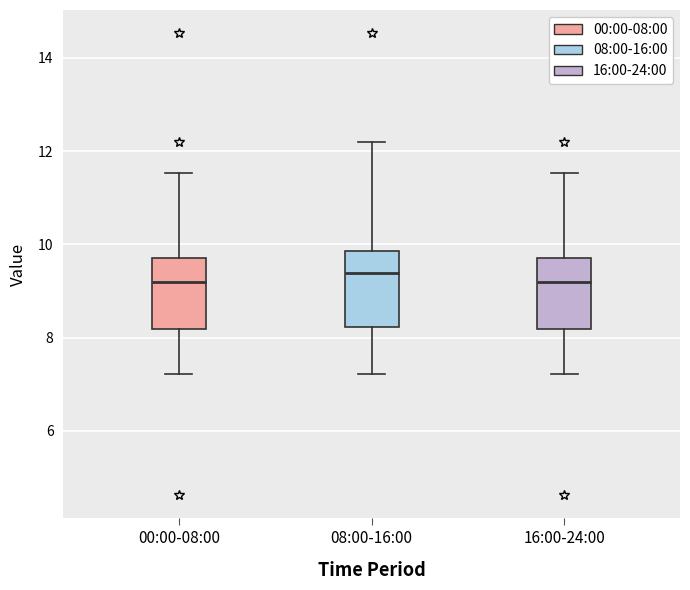

Reading left to right, transcribe this box plot: for each box, give where its median line is, the range the box spans, and where its two whiskers end, as read against the y-axis. The values are not printed on the chart, so give them approximately, as read against the axis.

00:00-08:00: median 9.2, box 8.2 to 9.8, whiskers 7.2 to 11.6
08:00-16:00: median 9.4, box 8.2 to 9.8, whiskers 7.2 to 12.2
16:00-24:00: median 9.2, box 8.2 to 9.8, whiskers 7.2 to 11.6